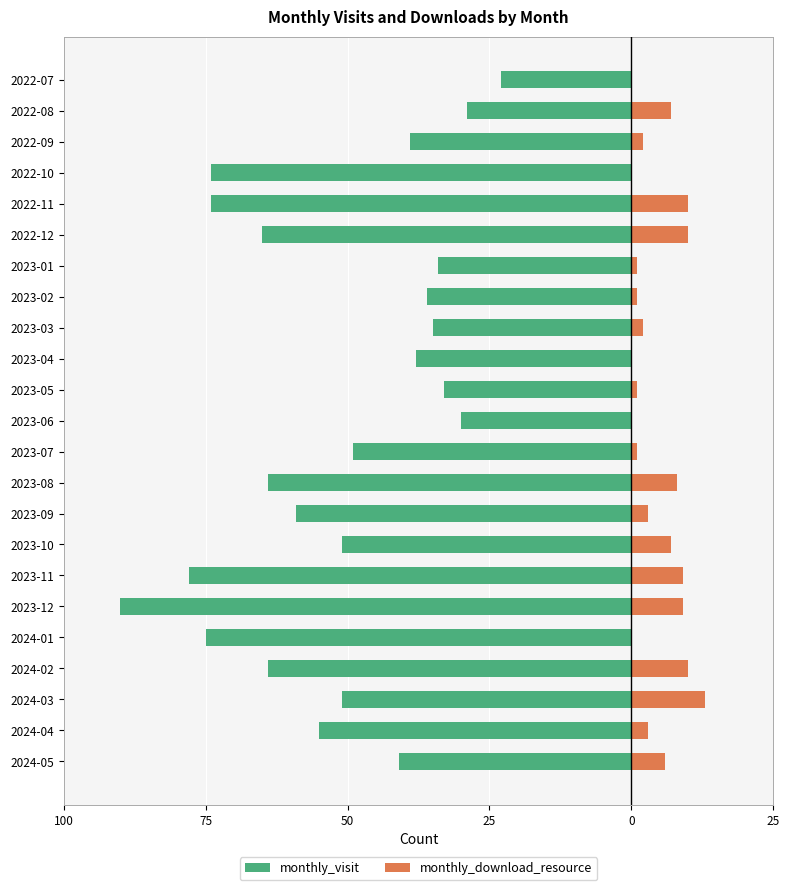

The monthly_visit series shows -20 at 2022-09. True or false?

False